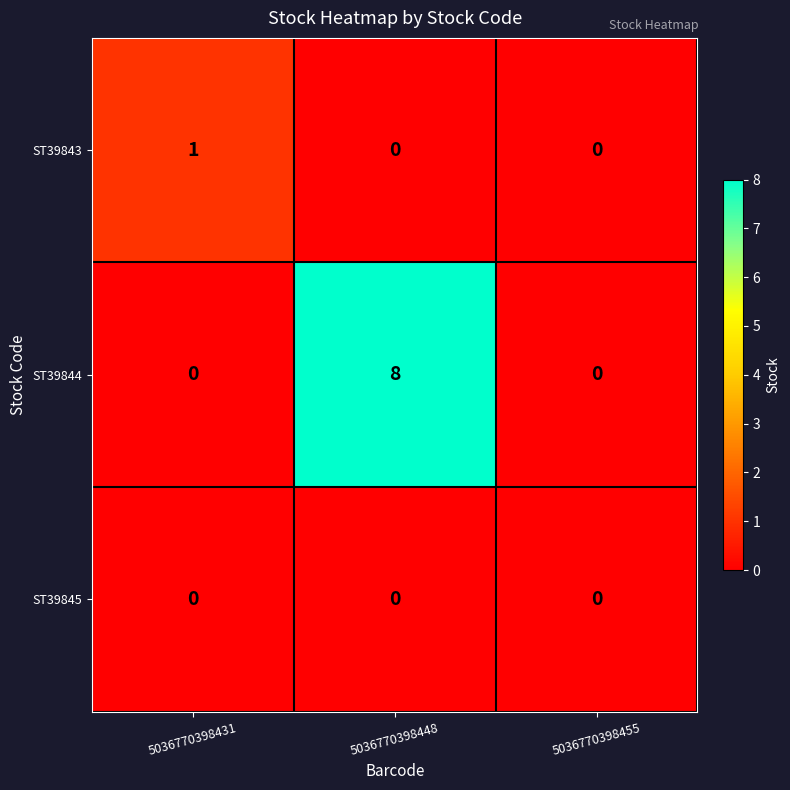

Count the number of categories in the chart.

3